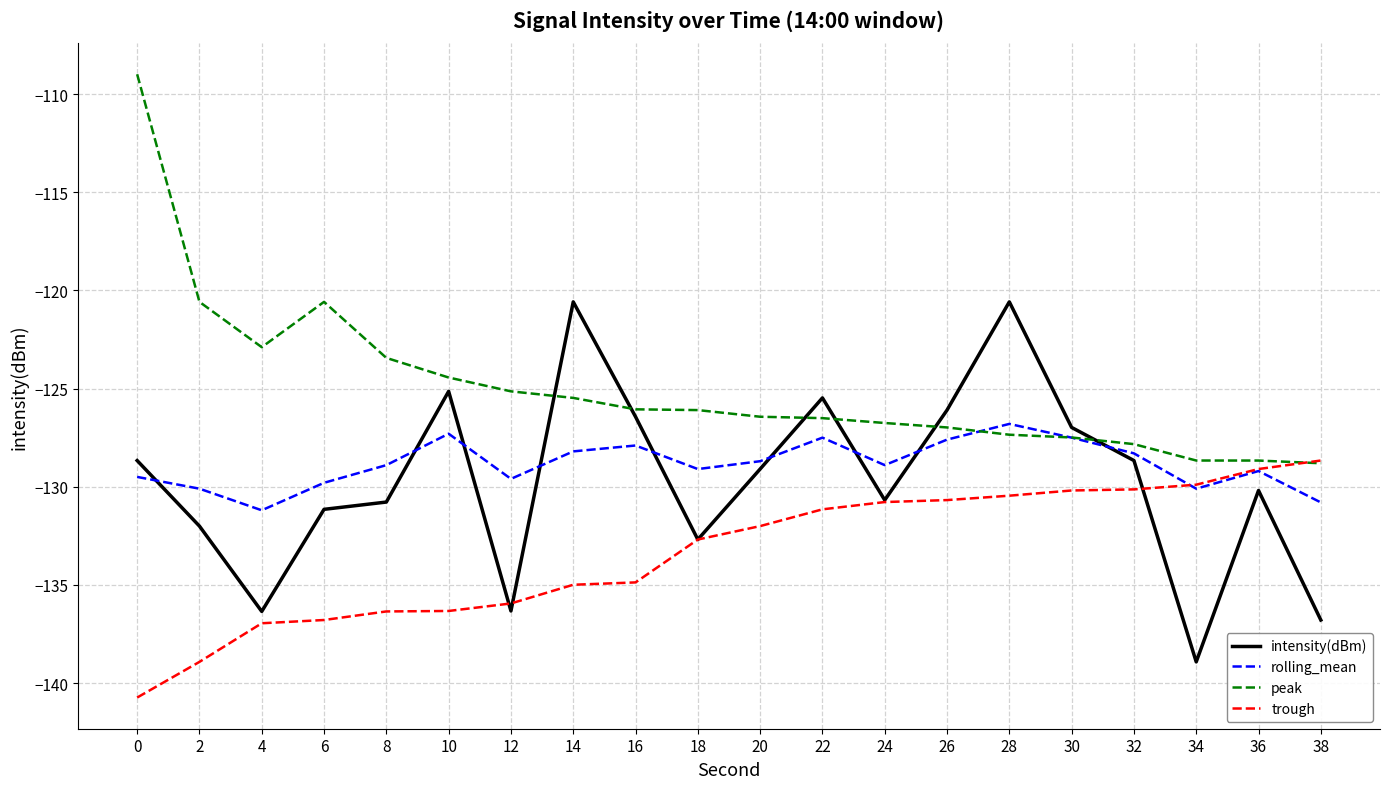

In intensity(dBm), how many points are lower than both neighbors (excluding endpoints)?

5